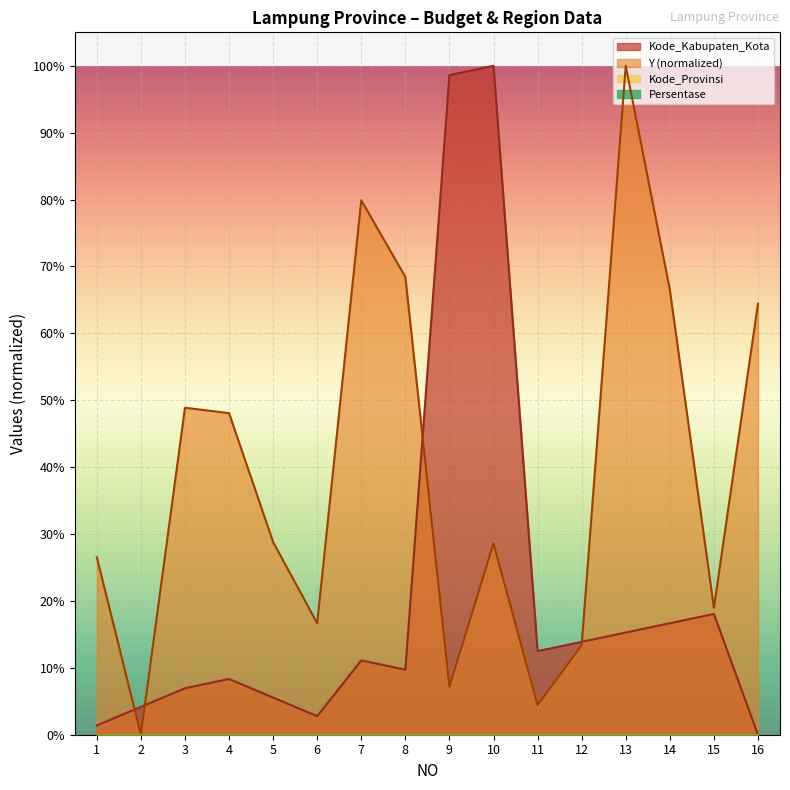

Rank the series at 7 from lowest to highest value.

Kode_Kabupaten_Kota, Y